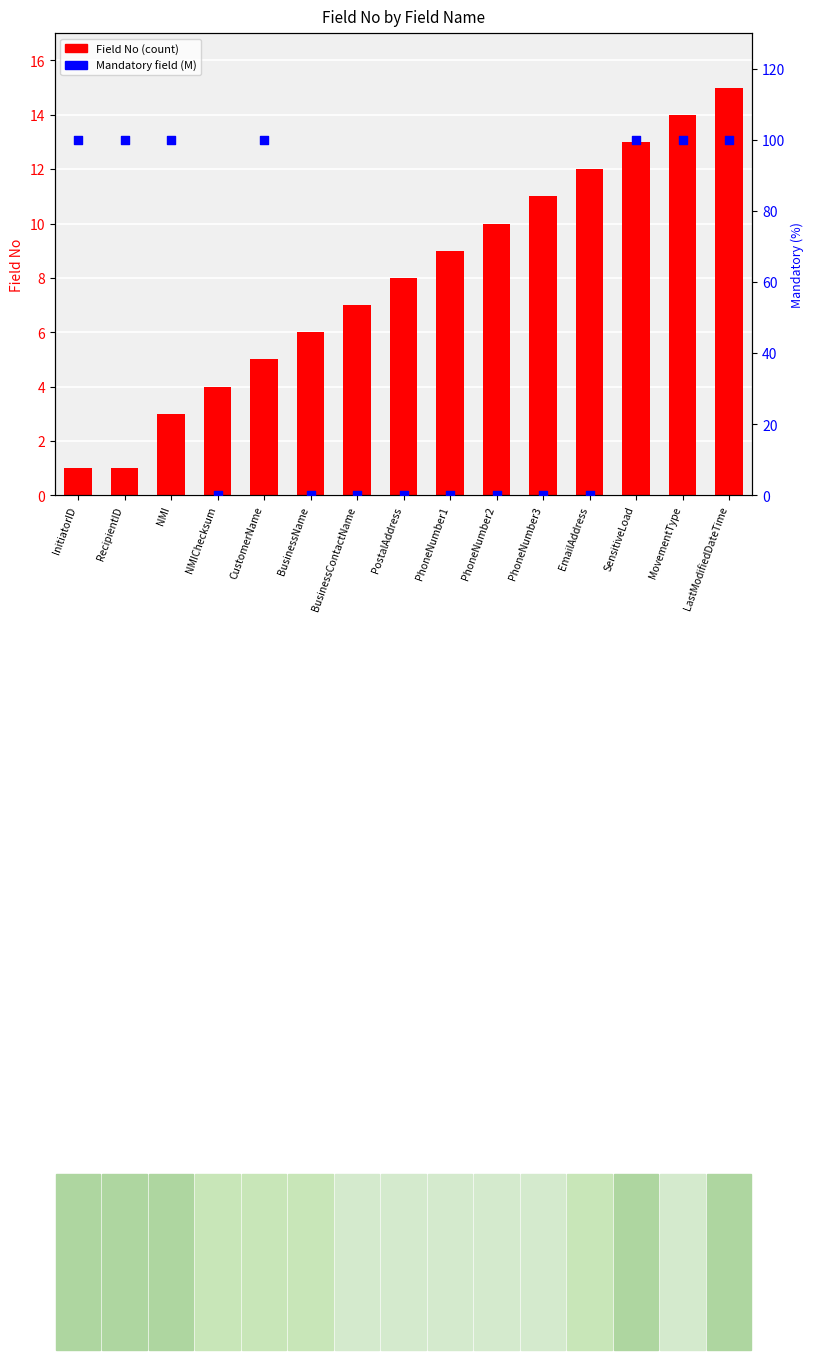

Which series contains the highest Y value?

Mandatory (M=100%)